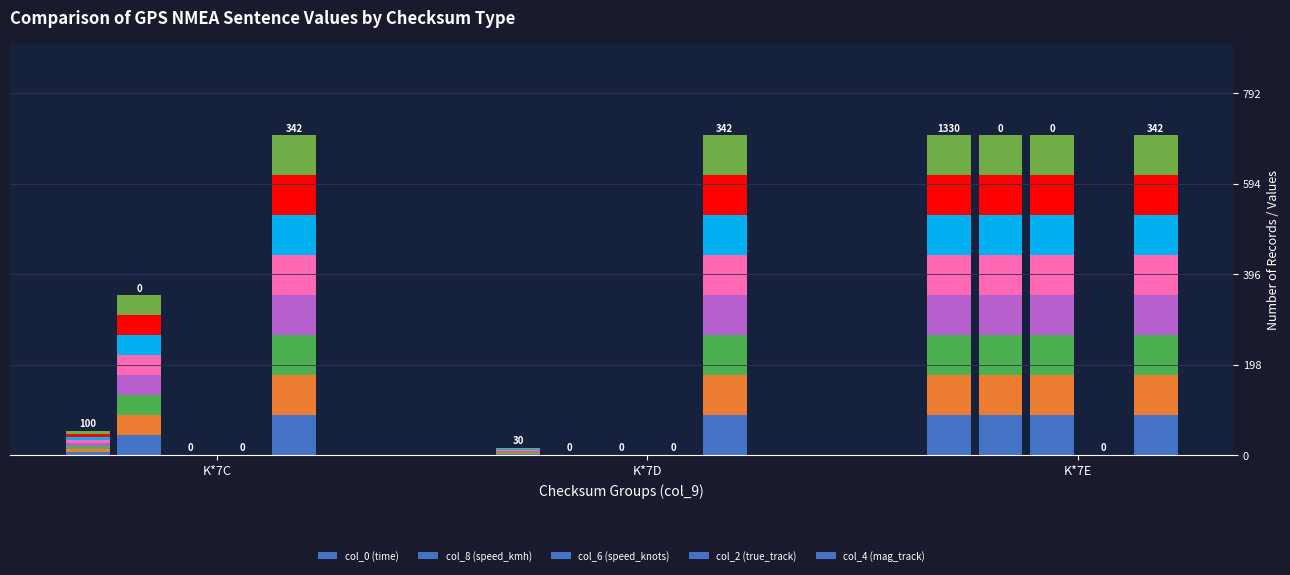

How many series are shown in this chart?

5